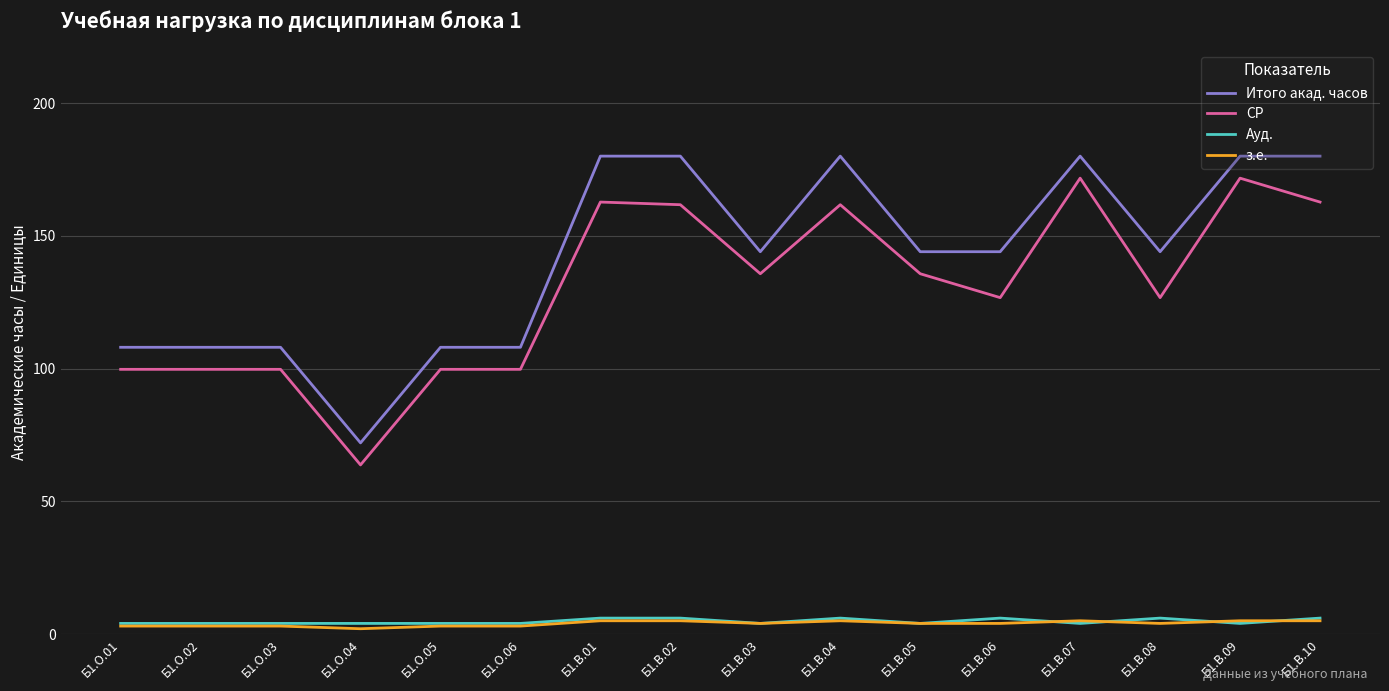

What is the sum of the з.е. values at Б1.О.06 and Б1.О.05?

6.0